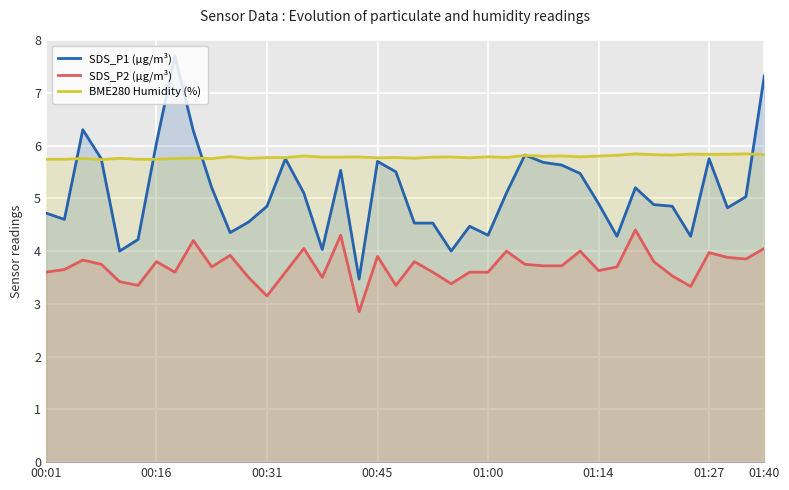

Which series has the largest total across all categories?

BME280 Humidity (%)